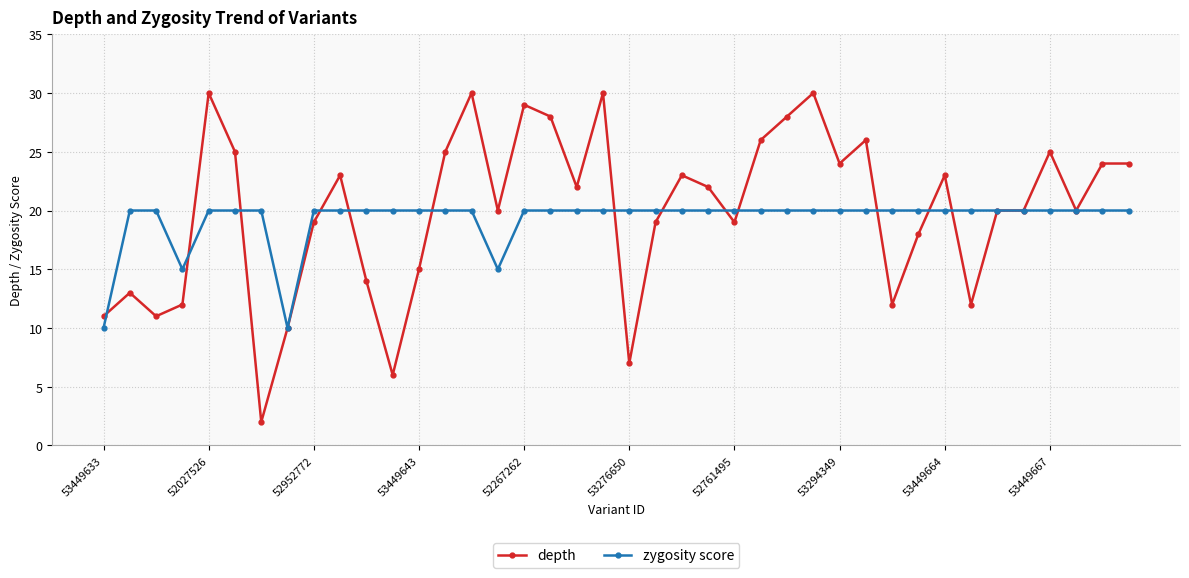

What is the value of the zygosity score point at the 36th from the left?

20